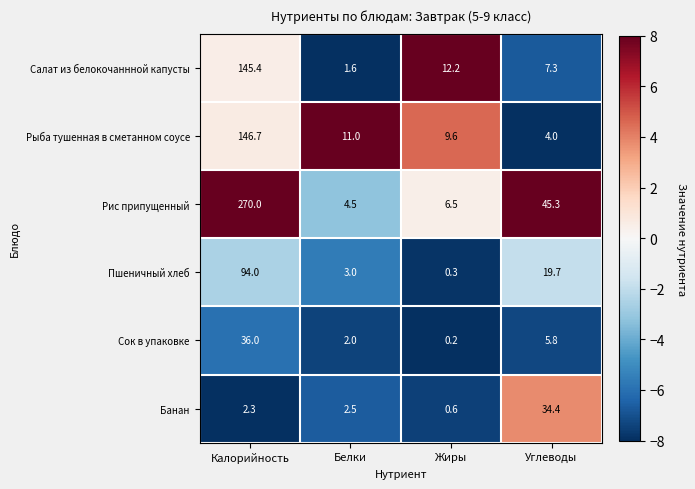

What is the total value across all series at Жиры?

29.4